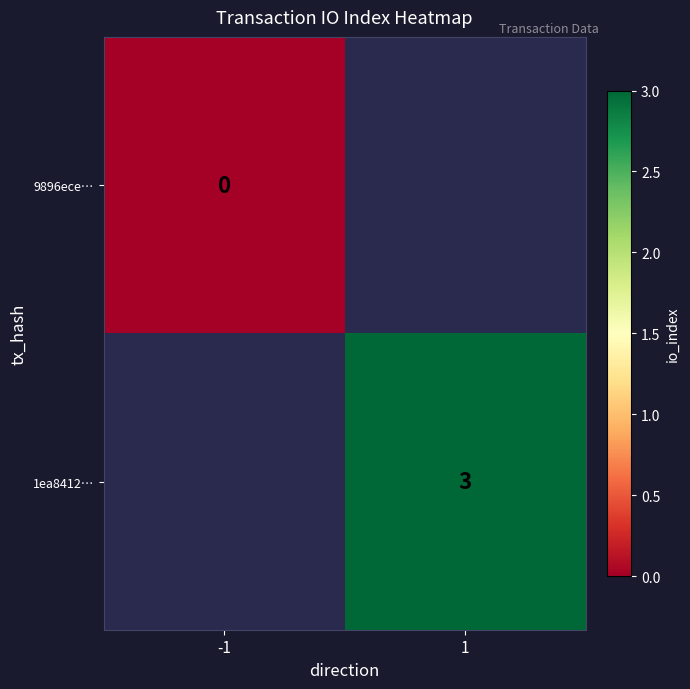

The 1ea8412… series shows 1 at 1. True or false?

False